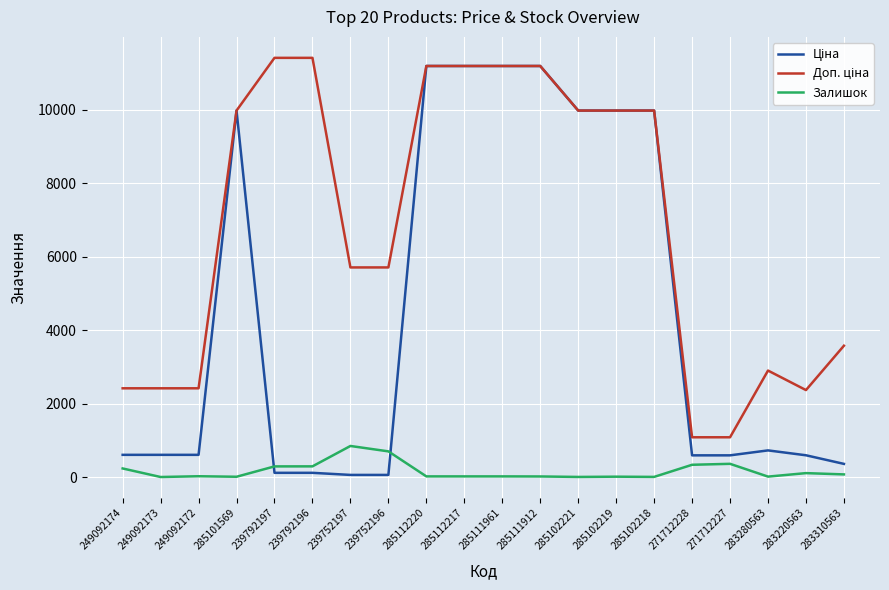

What is the greatest value displayed?

11410.0